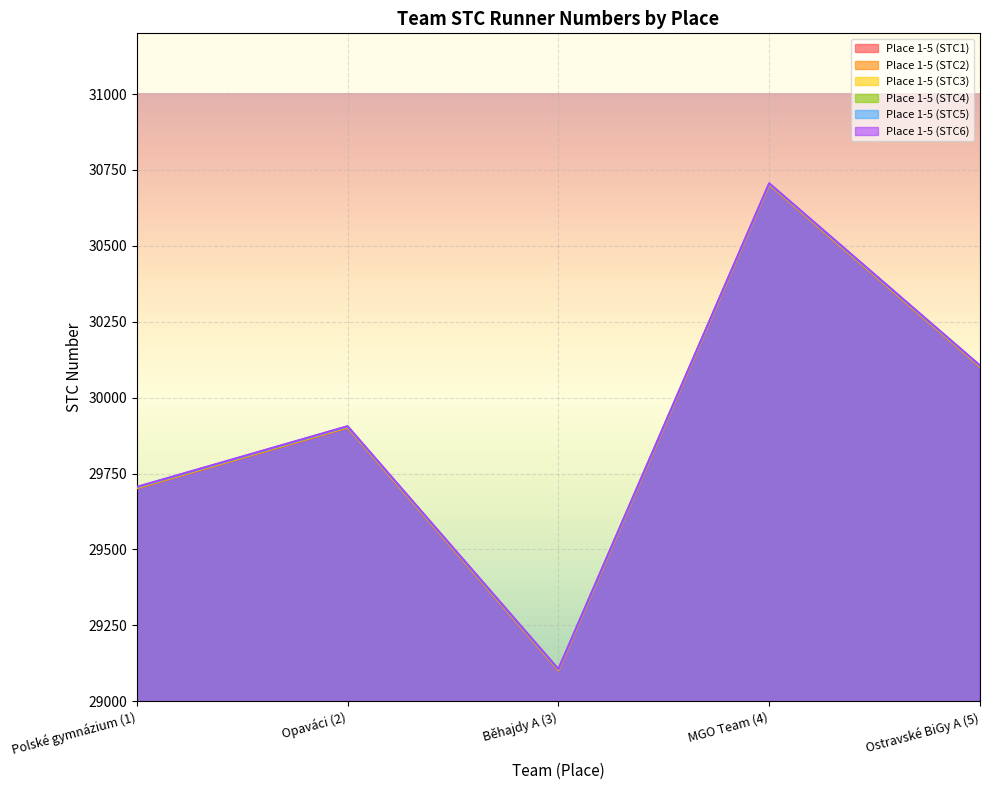

What position from the right is Běhajdy A (3)?

3